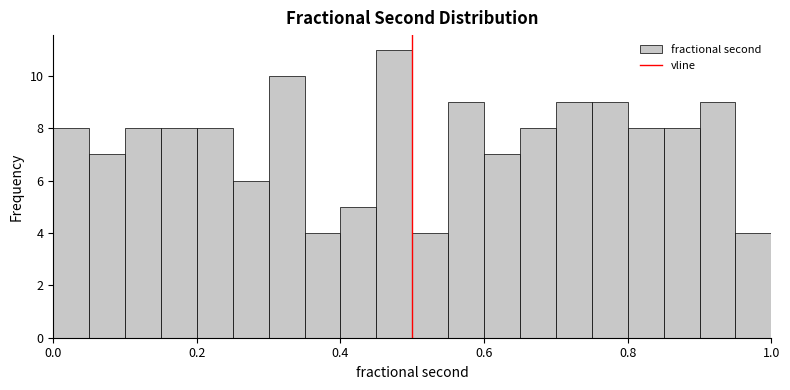

Around what value on the x-axis is the tallest bar? Give the approximate position of its centre, as read against the axis.

0.48